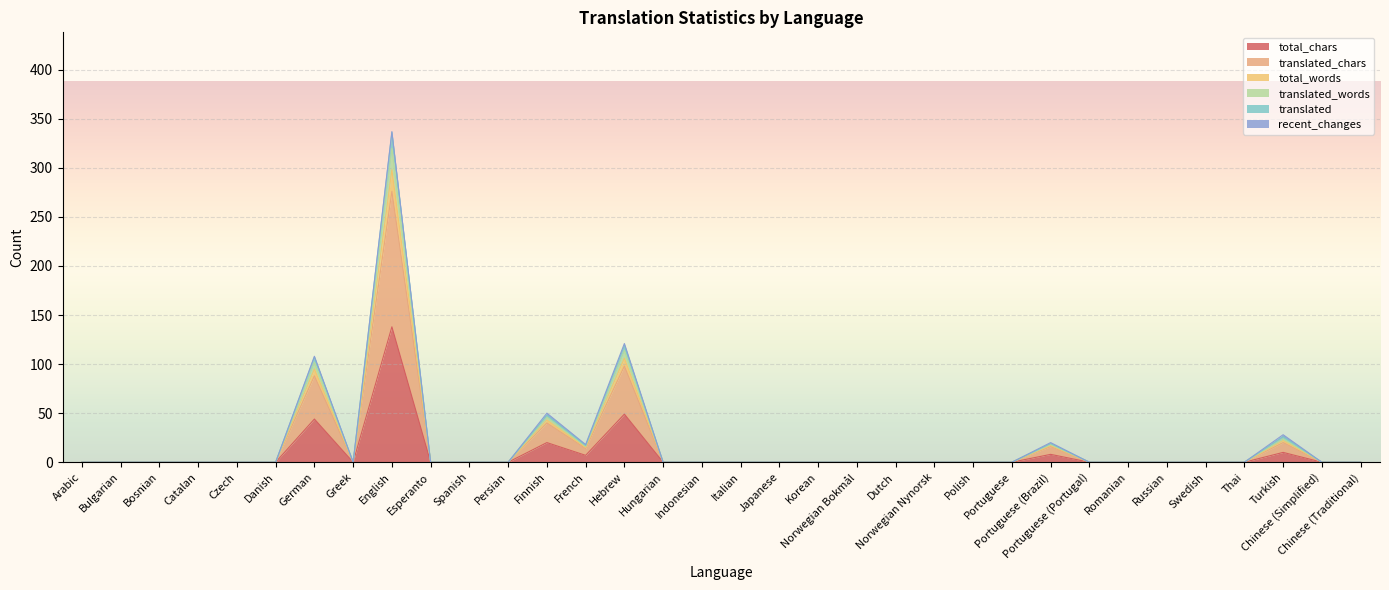

The value of translated_words at Arabic is 0. True or false?

True